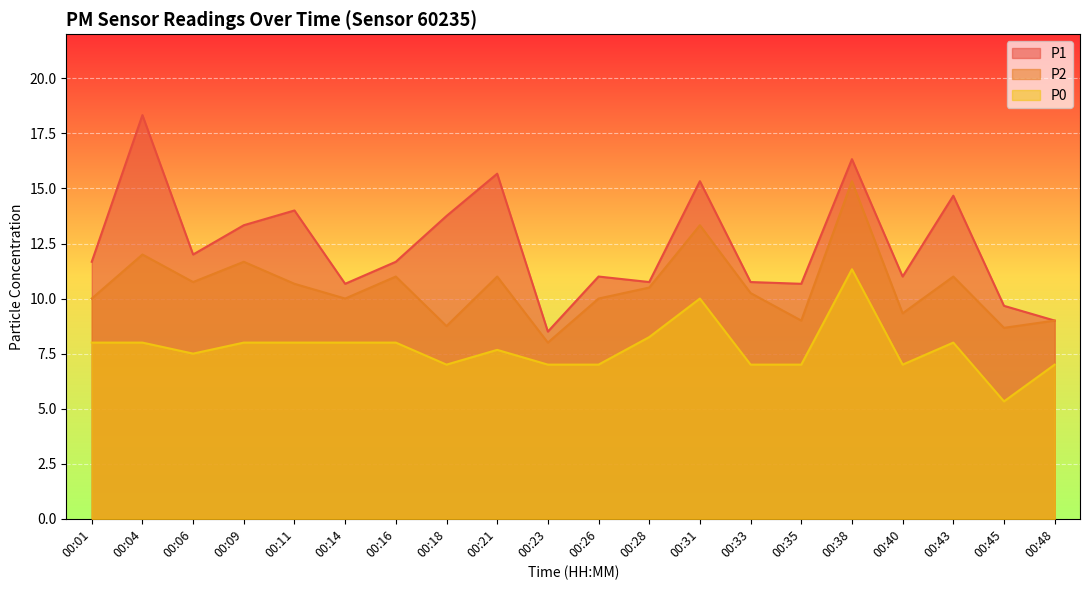

Is the value of P1 at 00:14 greater than the value of P2 at 00:04?

No